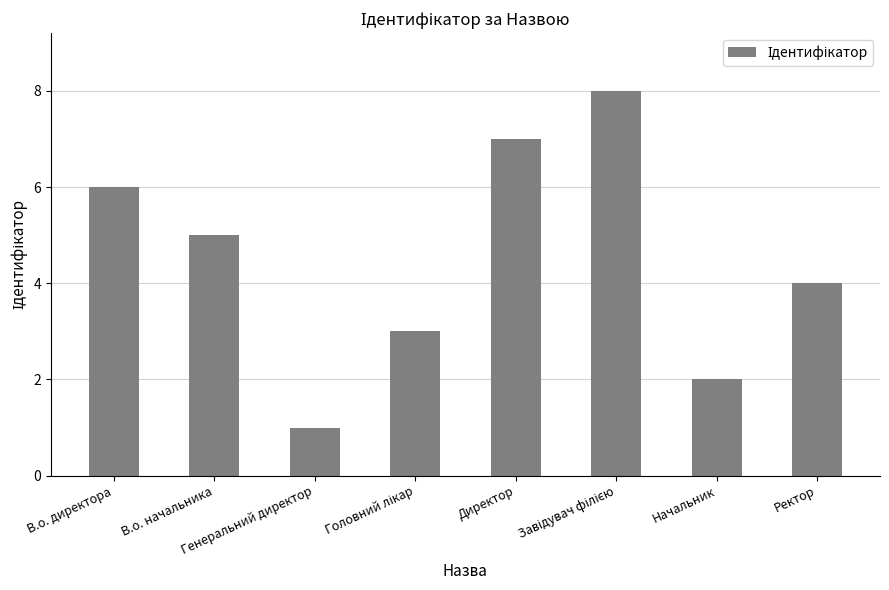

At which category does the chart reach its minimum across all series?

Генеральний директор